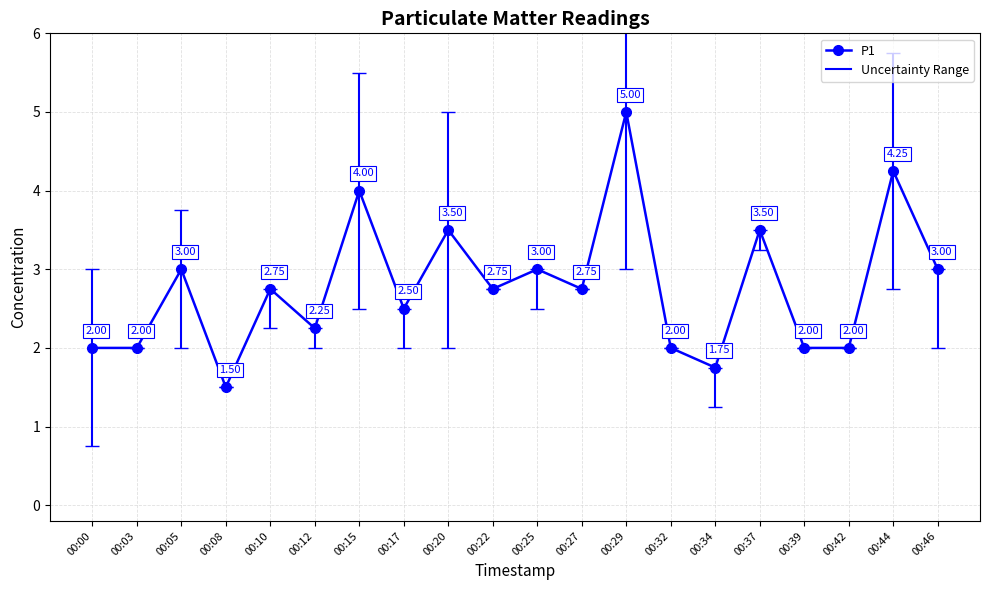

How many interior local peaks (higher than both neighbors) does the data have?

8